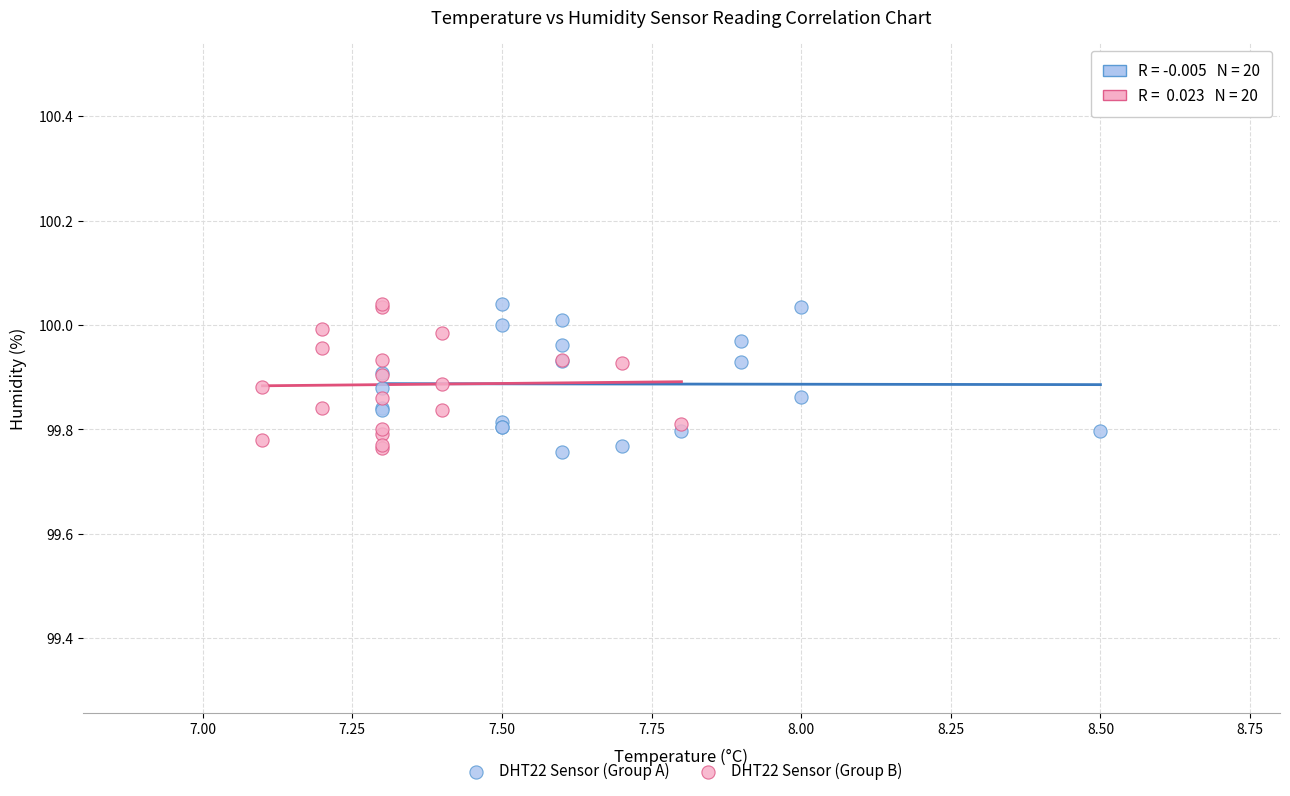

What are all the series names shown in the legend?

DHT22 Sensor (Group A), DHT22 Sensor (Group B)